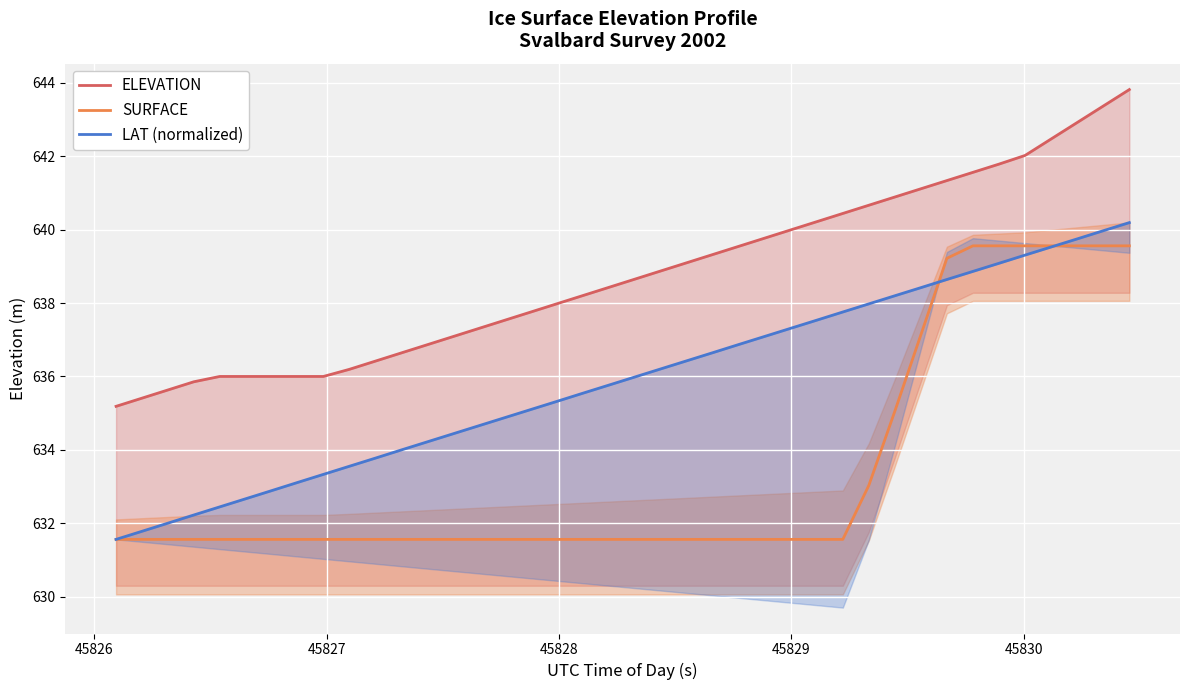

What is the minimum value for SURFACE?

631.6